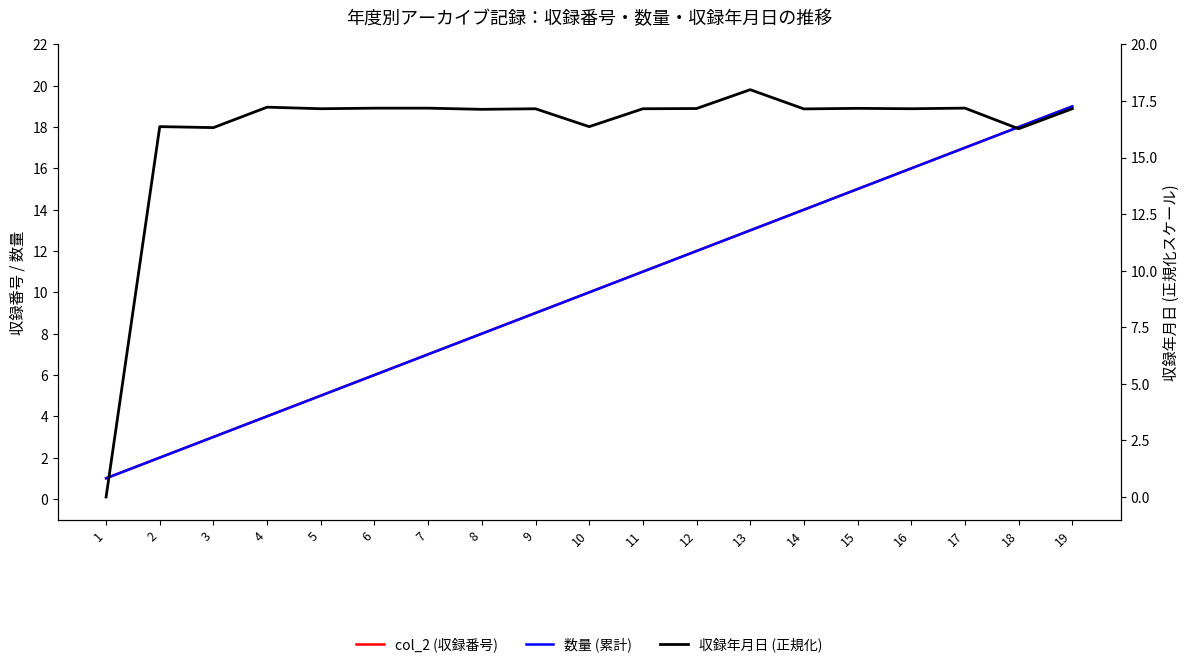

How many intersections are there between col_2 (収録番号) and 収録年月日 (正規化)?

2